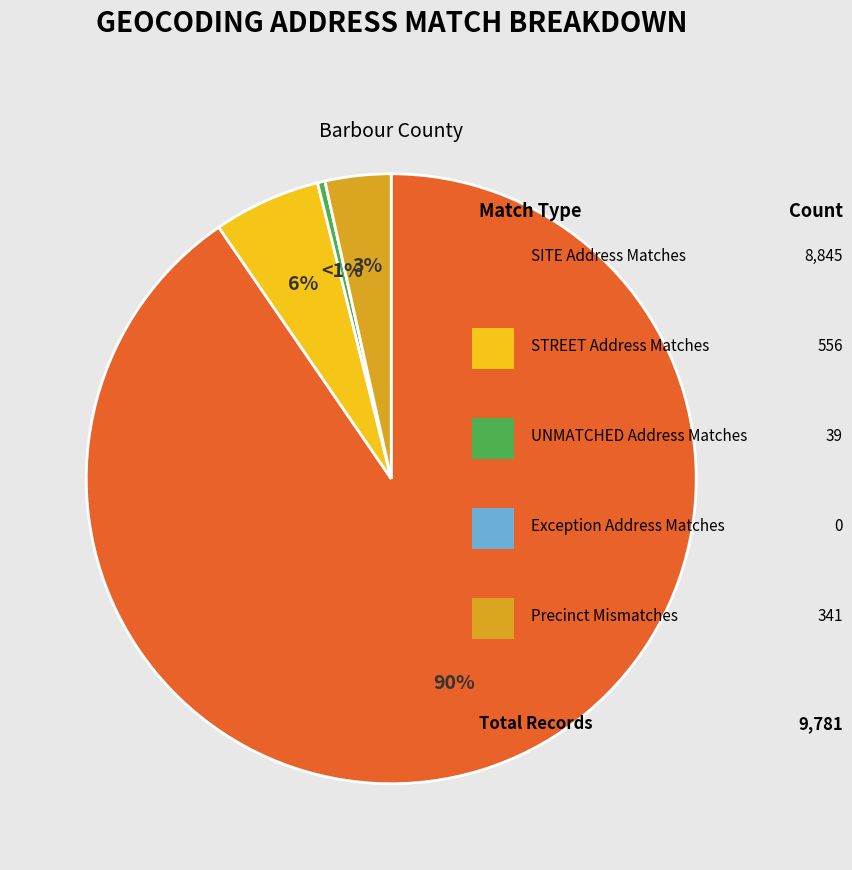

Which slice is the largest?

SITE Address Matches